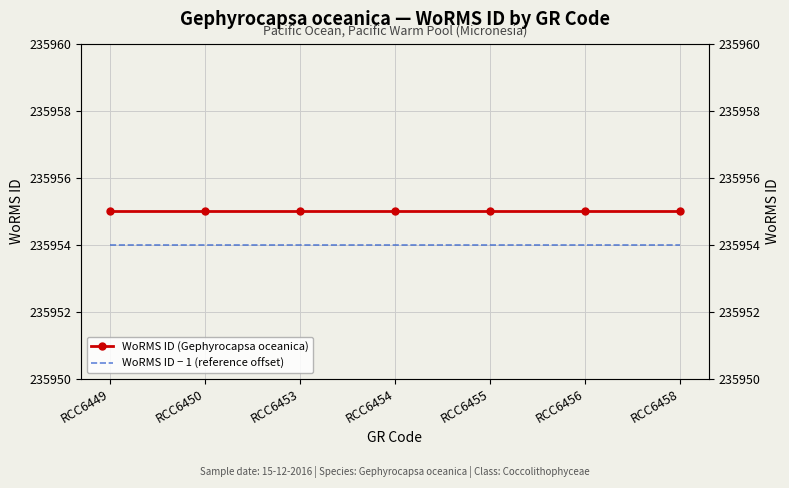

Is the value of WoRMS ID − 1 (reference offset) at RCC6450 greater than the value of WoRMS ID (Gephyrocapsa oceanica) at RCC6454?

No